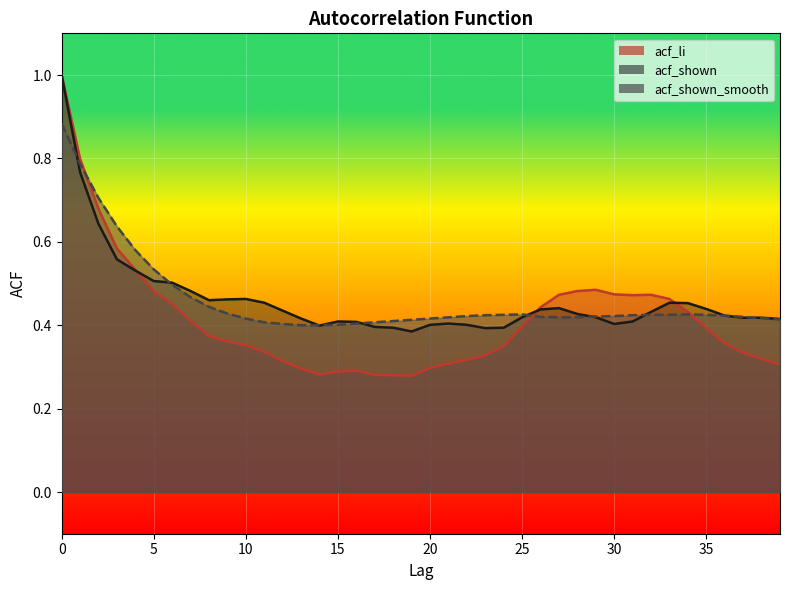

Reading right to left, extract all data points from this chart.

acf_li: 39=0.3	38=0.3	37=0.3	36=0.4	35=0.4	34=0.4	33=0.5	32=0.5	31=0.5	30=0.5	29=0.5	28=0.5	27=0.5	26=0.4	25=0.4	24=0.3	23=0.3	22=0.3	21=0.3	20=0.3	19=0.3	18=0.3	17=0.3	16=0.3	15=0.3	14=0.3	13=0.3	12=0.3	11=0.3	10=0.4	9=0.4	8=0.4	7=0.4	6=0.5	5=0.5	4=0.5	3=0.6	2=0.7	1=0.8	0=1.0
acf_shown: 39=0.4	38=0.4	37=0.4	36=0.4	35=0.4	34=0.5	33=0.5	32=0.4	31=0.4	30=0.4	29=0.4	28=0.4	27=0.4	26=0.4	25=0.4	24=0.4	23=0.4	22=0.4	21=0.4	20=0.4	19=0.4	18=0.4	17=0.4	16=0.4	15=0.4	14=0.4	13=0.4	12=0.4	11=0.5	10=0.5	9=0.5	8=0.5	7=0.5	6=0.5	5=0.5	4=0.5	3=0.6	2=0.6	1=0.8	0=1.0
acf_shown_smooth: 39=0.4	38=0.4	37=0.4	36=0.4	35=0.4	34=0.4	33=0.4	32=0.4	31=0.4	30=0.4	29=0.4	28=0.4	27=0.4	26=0.4	25=0.4	24=0.4	23=0.4	22=0.4	21=0.4	20=0.4	19=0.4	18=0.4	17=0.4	16=0.4	15=0.4	14=0.4	13=0.4	12=0.4	11=0.4	10=0.4	9=0.4	8=0.4	7=0.5	6=0.5	5=0.5	4=0.6	3=0.6	2=0.7	1=0.8	0=0.9